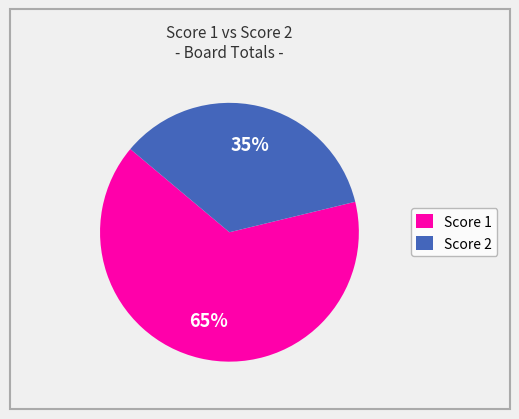

To the nearest percent, what is the average slice percentage?

50%